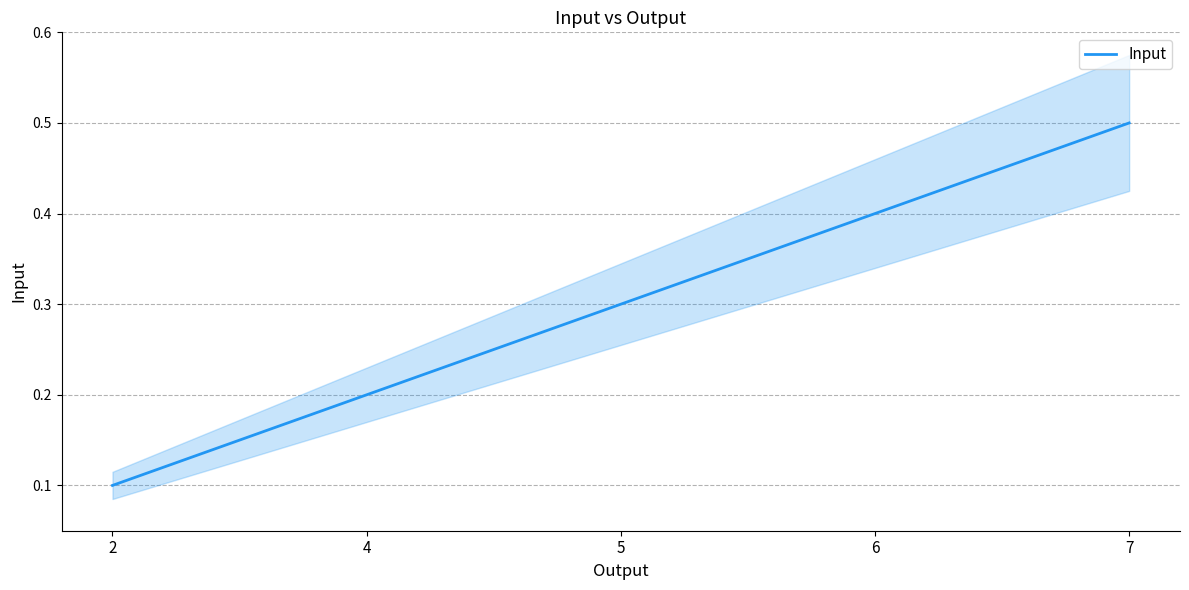

What is the change in value from 4 to 6?

+0.2